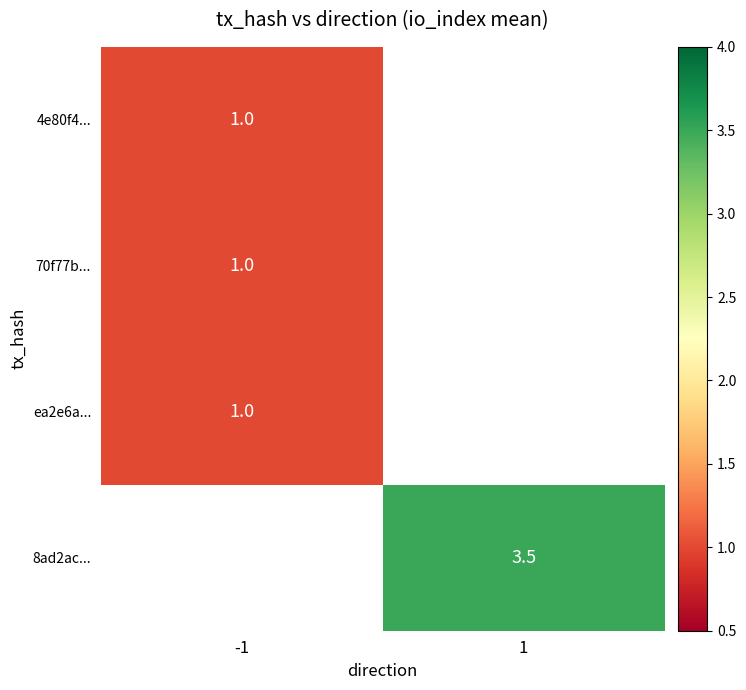

The 70f77b... series shows 1.3 at -1. True or false?

False